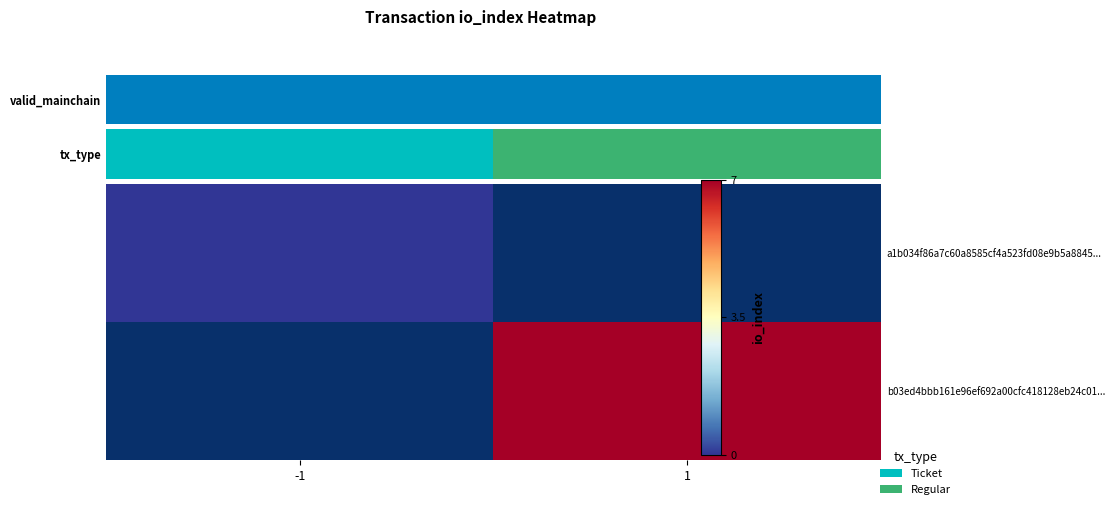

Which series has the largest total across all categories?

b03ed4bbb161e96ef692a00cfc418128eb24c01...